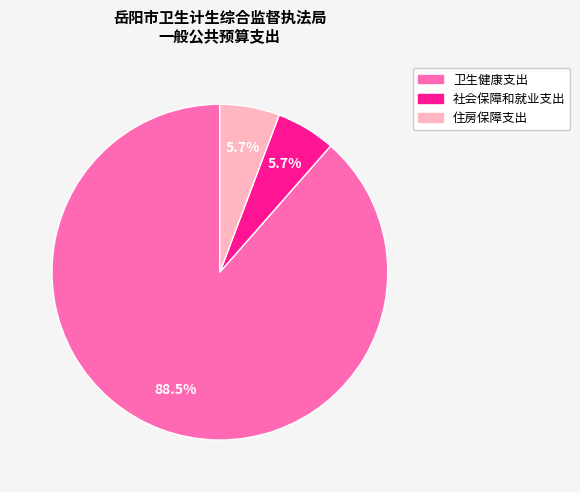

The 住房保障支出 slice represents 1% of the pie. True or false?

False